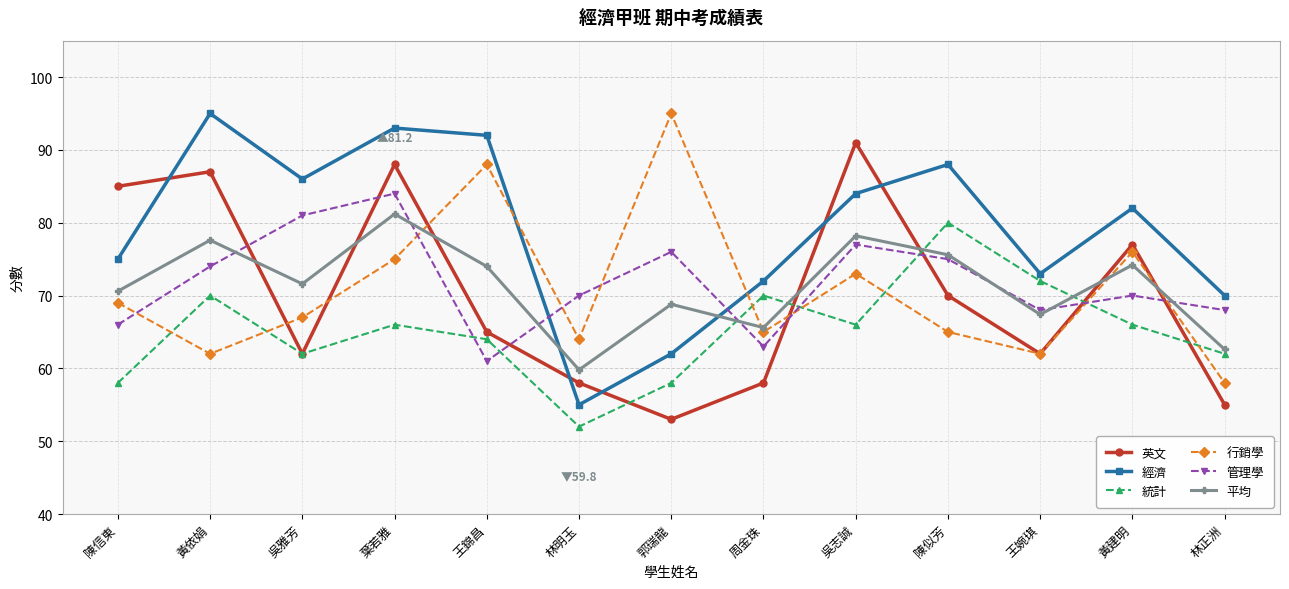

At which category is the sum across all series the highest?

葉若雅